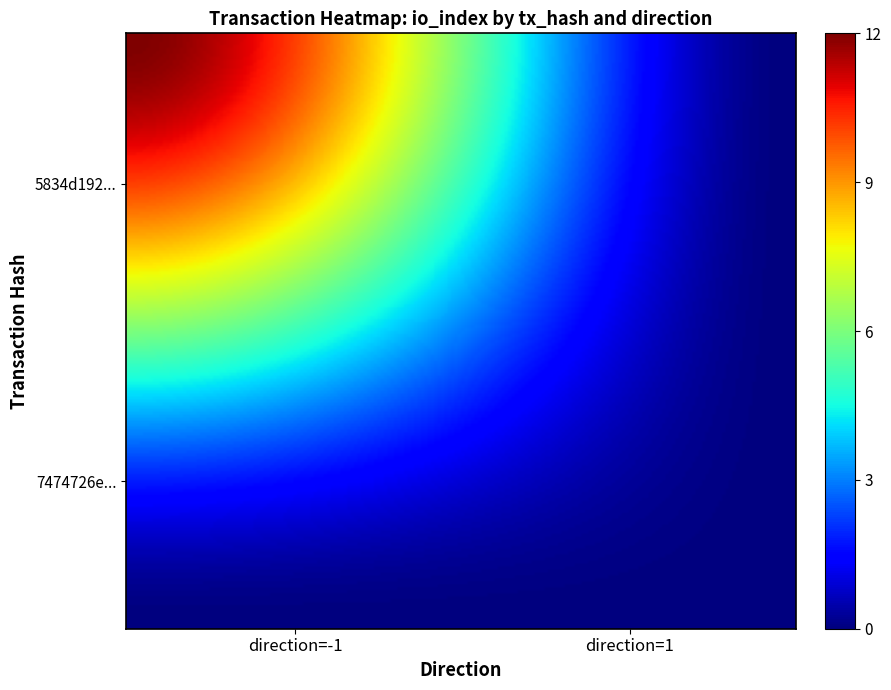

Reading left to right, extract all data points from this chart.

5834d192fb302f09c77606ff307542d2f1468ec: direction=-1.0	io_index=12.0	value=0.1	valid_mainchain=1.0
7474726e32c0a14b78b71a97c475d690f4028be: direction=1.0	io_index=0.0	value=0.1	valid_mainchain=1.0